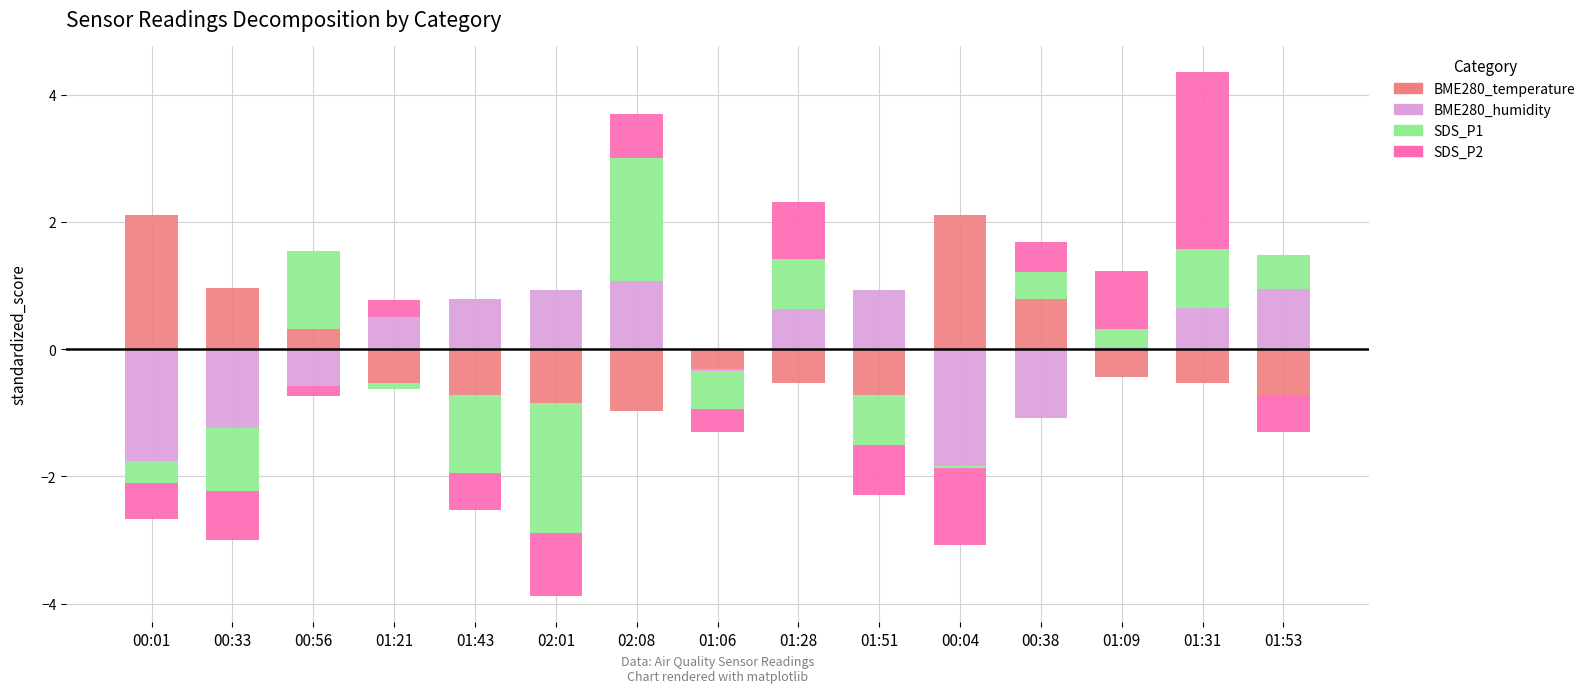

At which category is the sum across all series the highest?

01:31